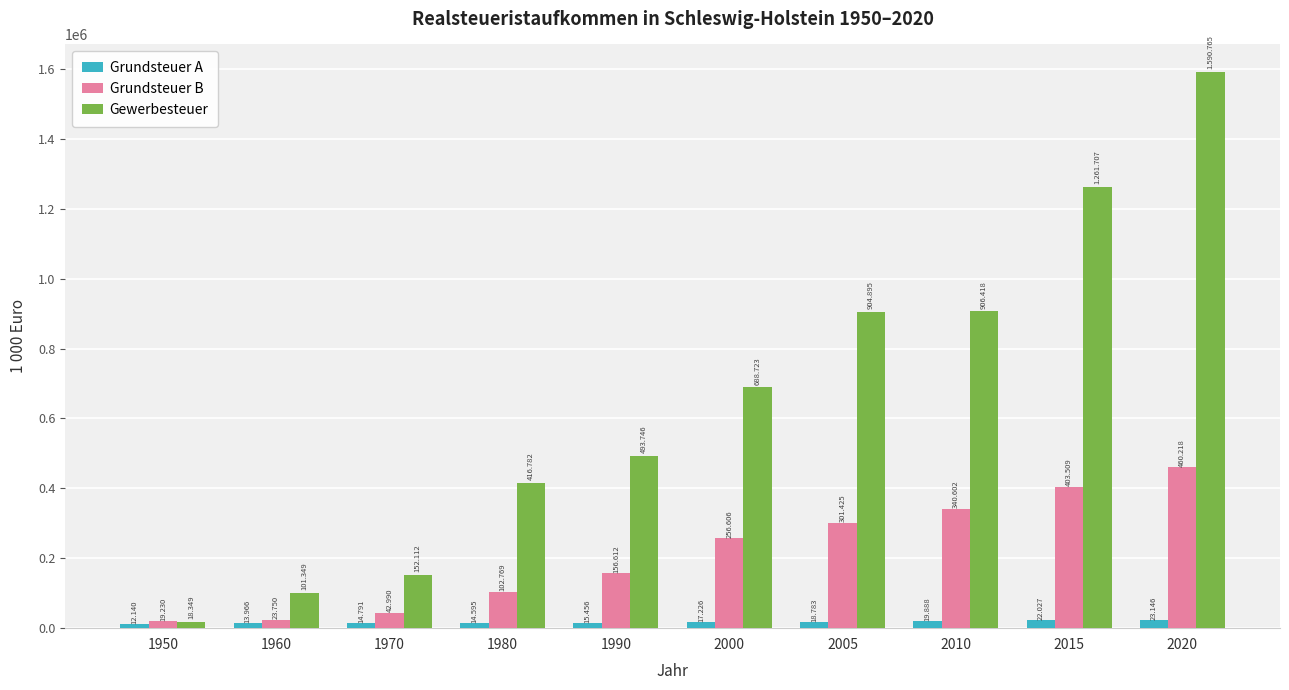

At which category does the chart reach its peak across all series?

2020